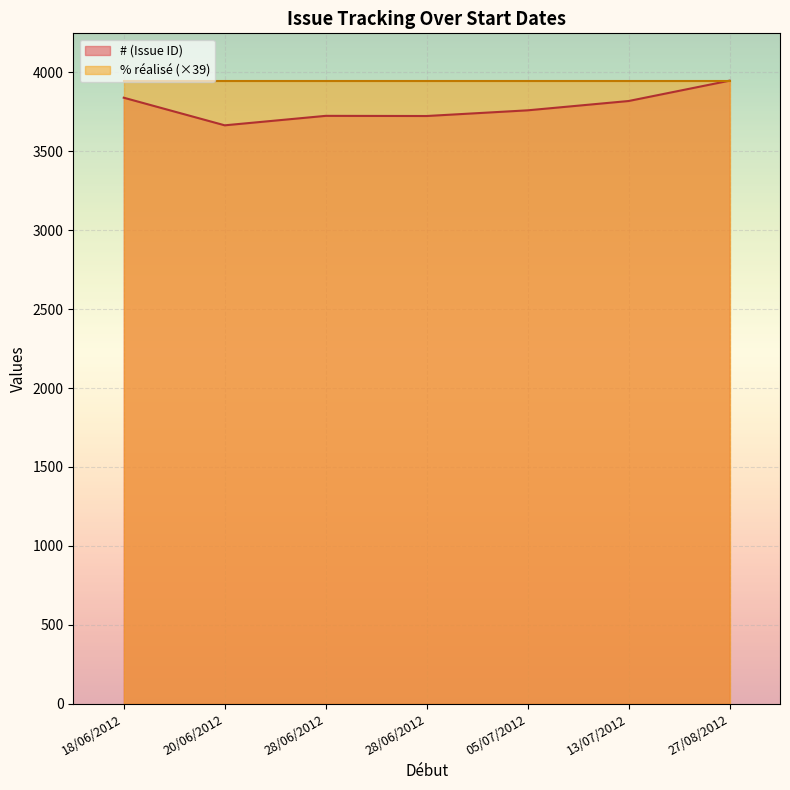

Rank the series by their maximum value, from lowest to highest.

% réalisé, # (Issue ID)